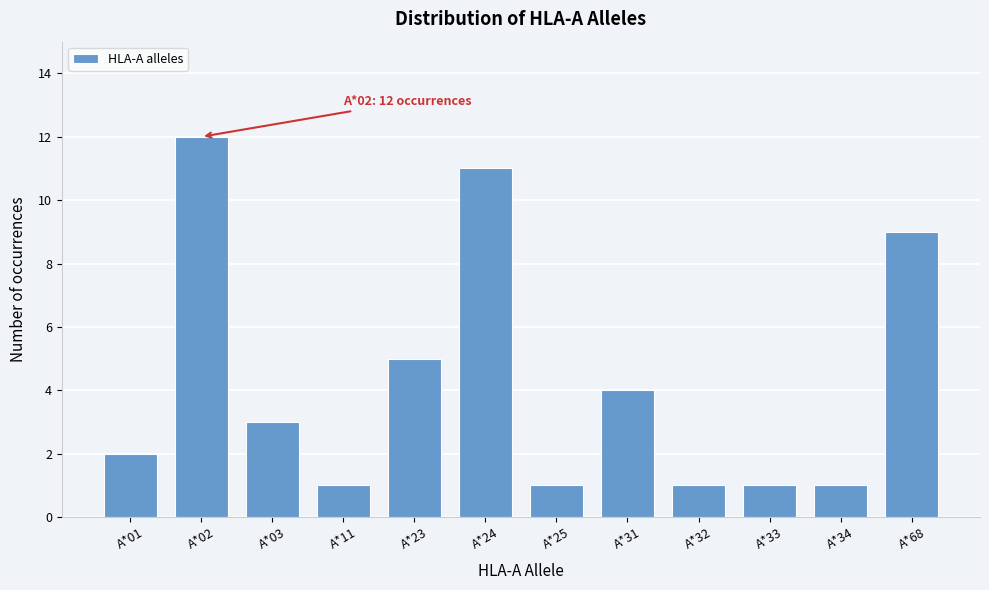

Reading left to right, what are all the values shown in this chart?

A*01=2	A*02=12	A*03=3	A*11=1	A*23=5	A*24=11	A*25=1	A*31=4	A*32=1	A*33=1	A*34=1	A*68=9